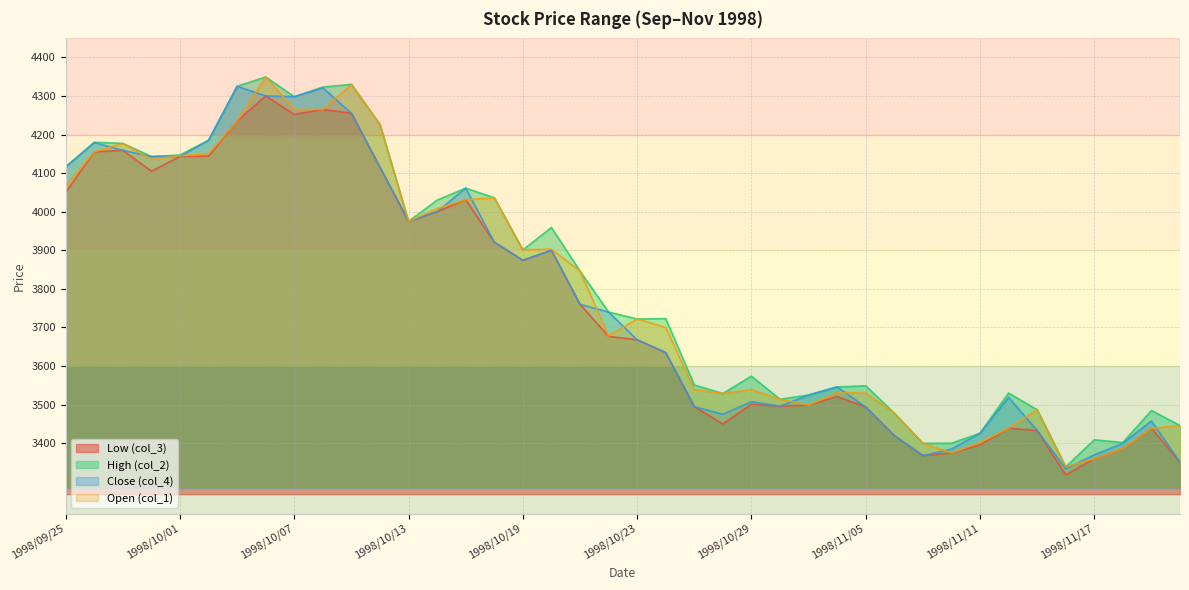

Between 1998/11/13 and 1998/10/22, which is larger?

1998/10/22